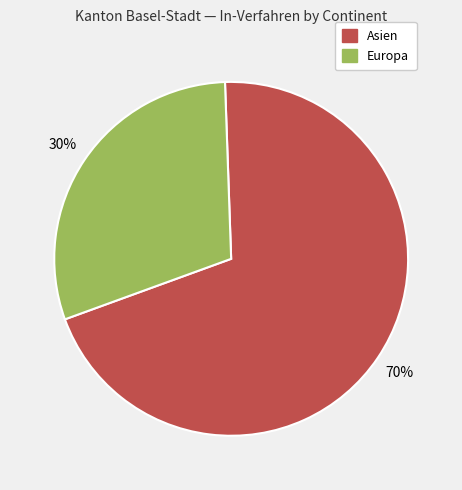

To the nearest percent, what is the average slice percentage?

50%